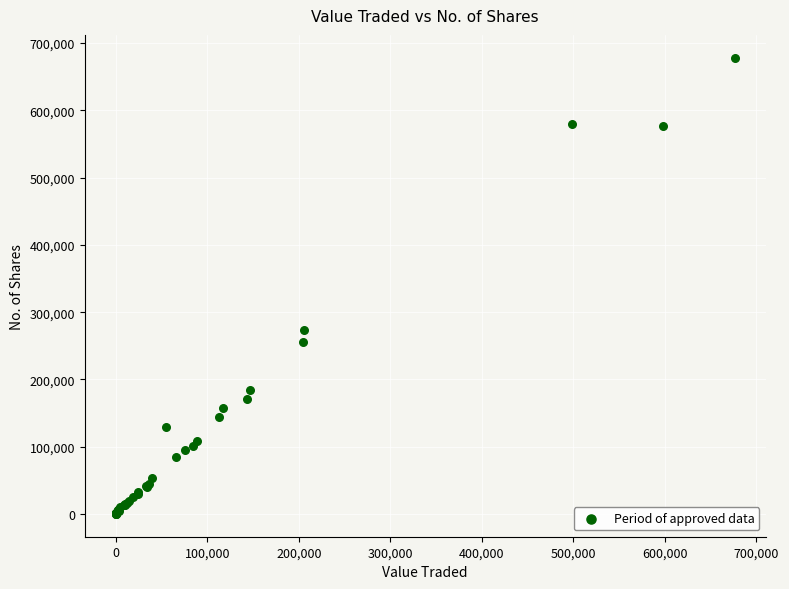

What Y value in the scatter plot is closest to 339219?

273229